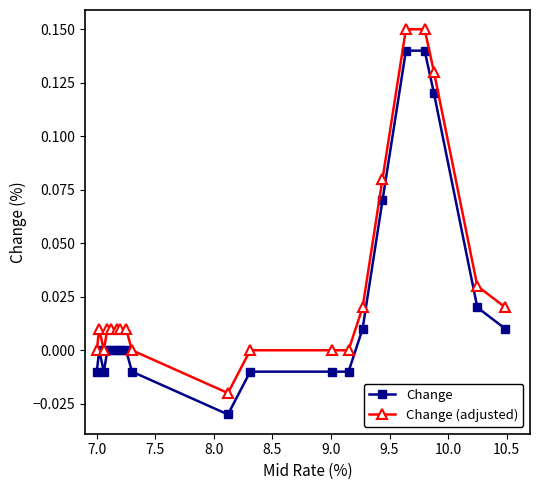

How many lines are shown in the chart?

2